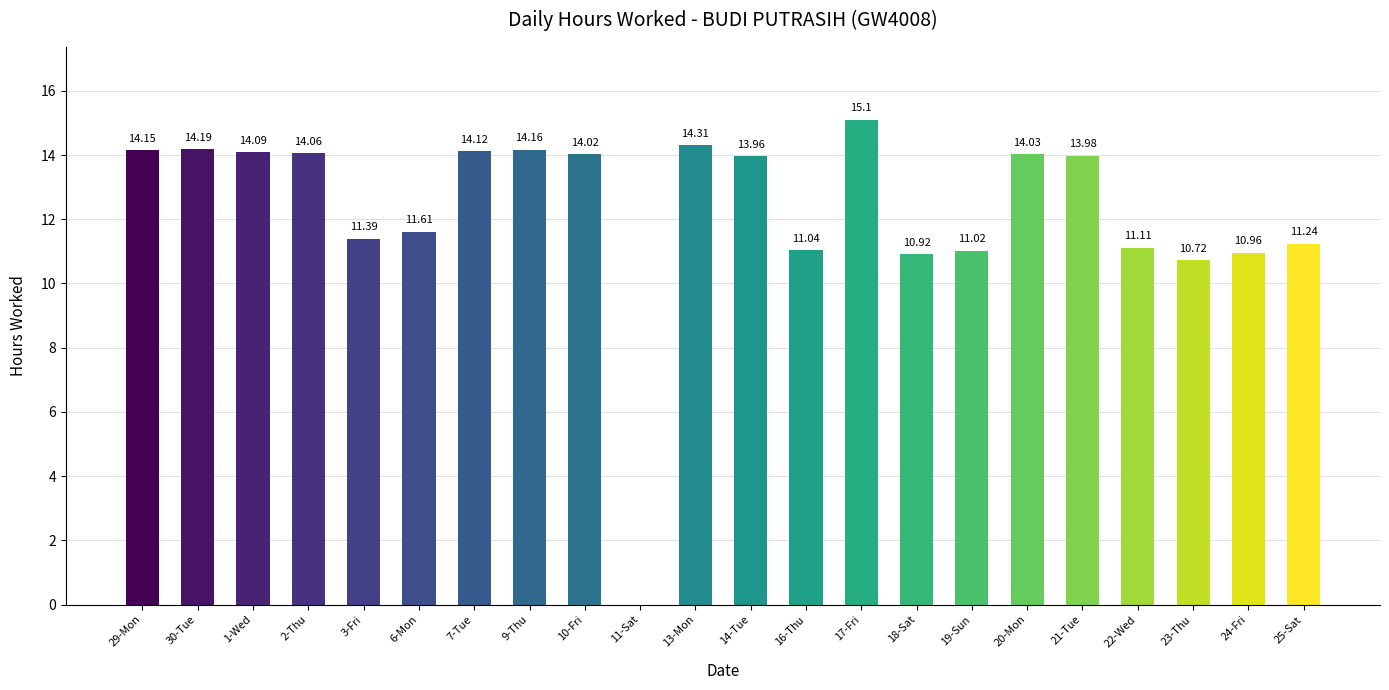

Between 6-Mon and 25-Sat, which is larger?

6-Mon